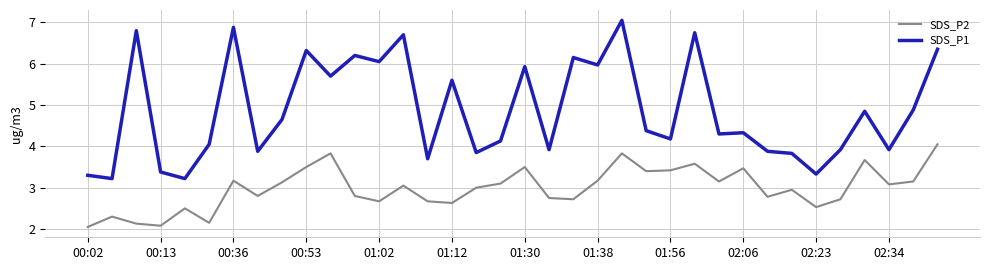

What is the lowest value of the SDS_P1 series?

3.2